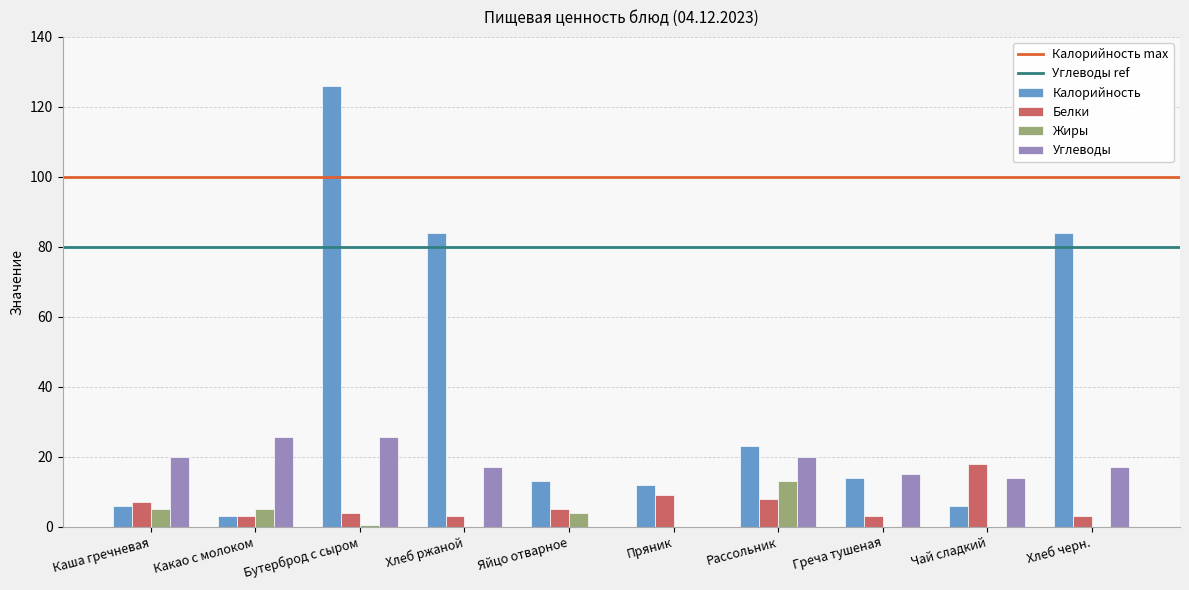

What is the total value across all series at Хлеб черн.?

104.0